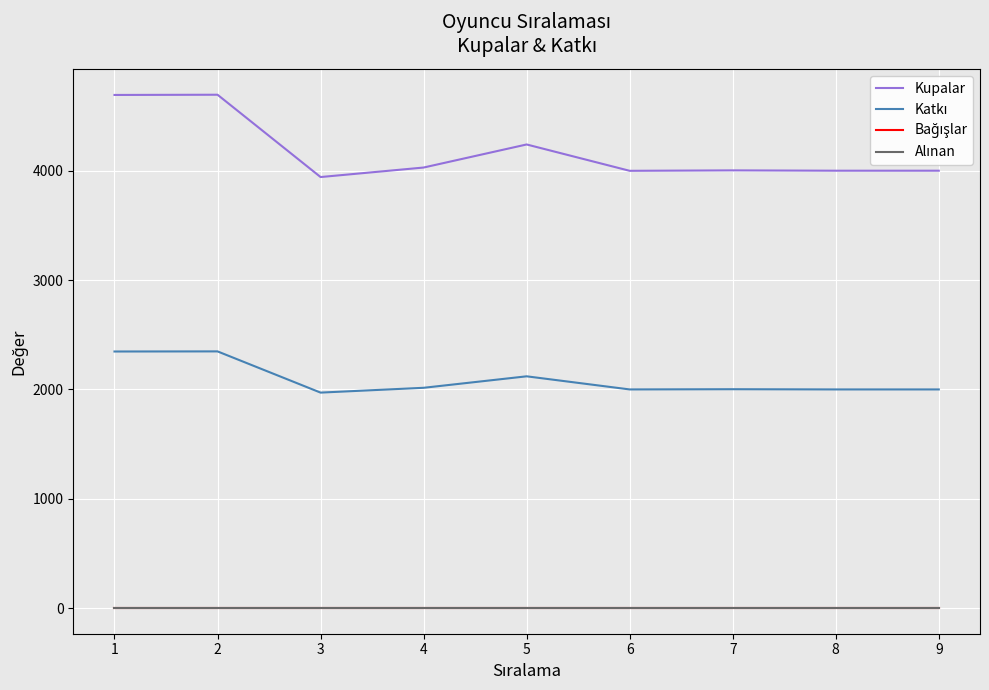

Does the chart display data point markers on the line(s)?

No